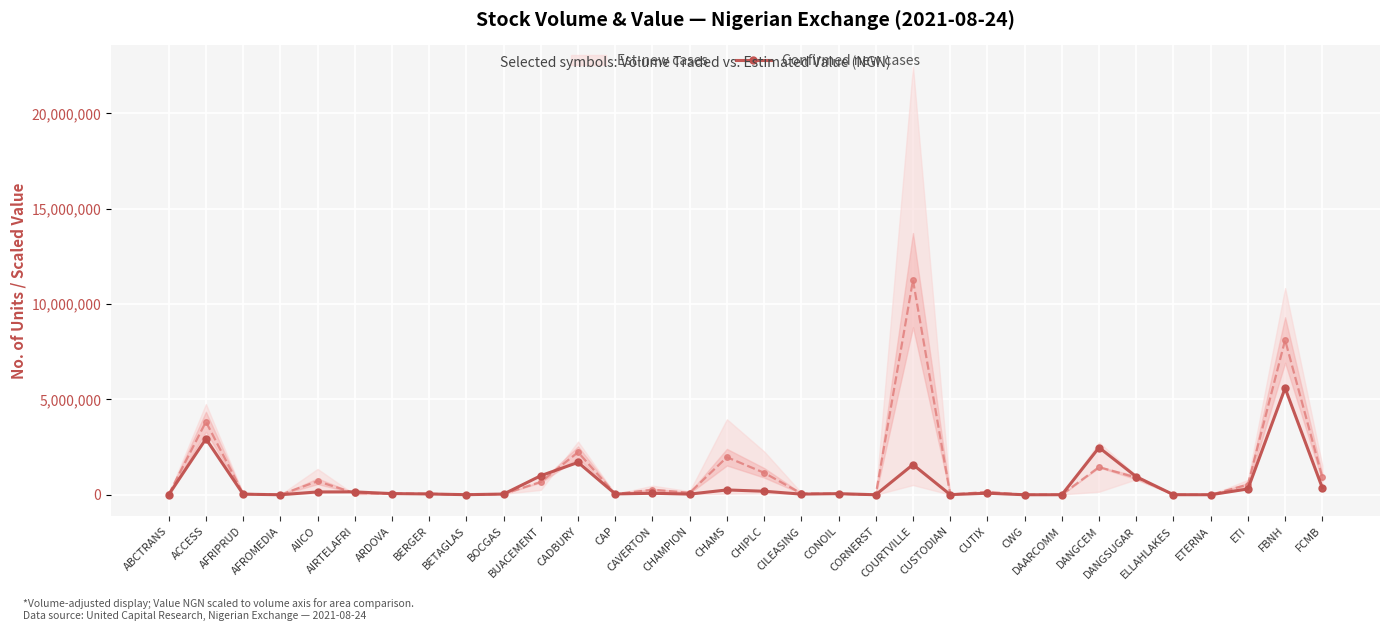

What is the smallest value displayed?

12.5